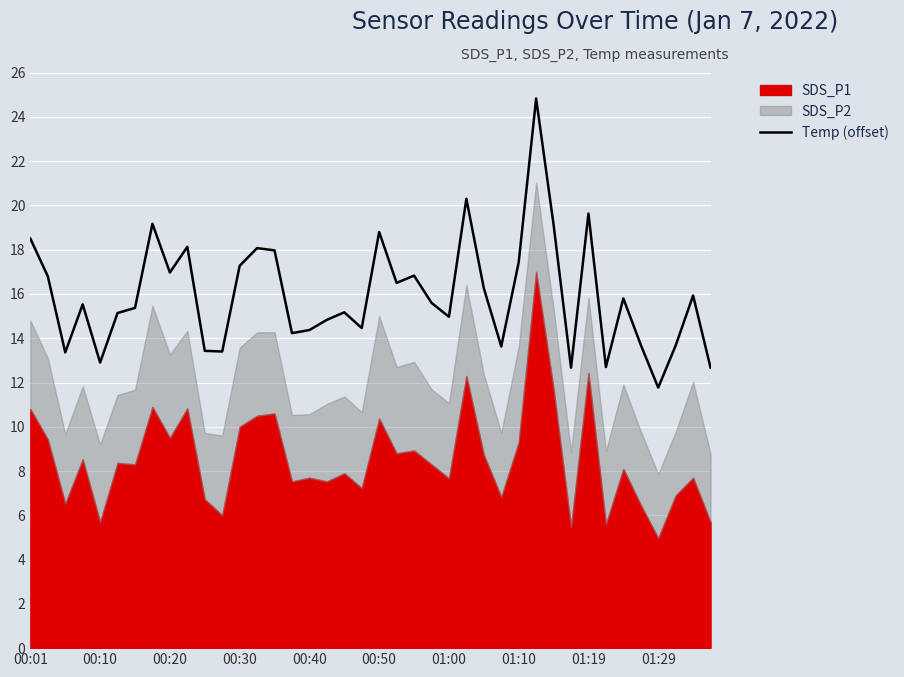

Which category has the lowest value in the Temp (offset) series?

01:29